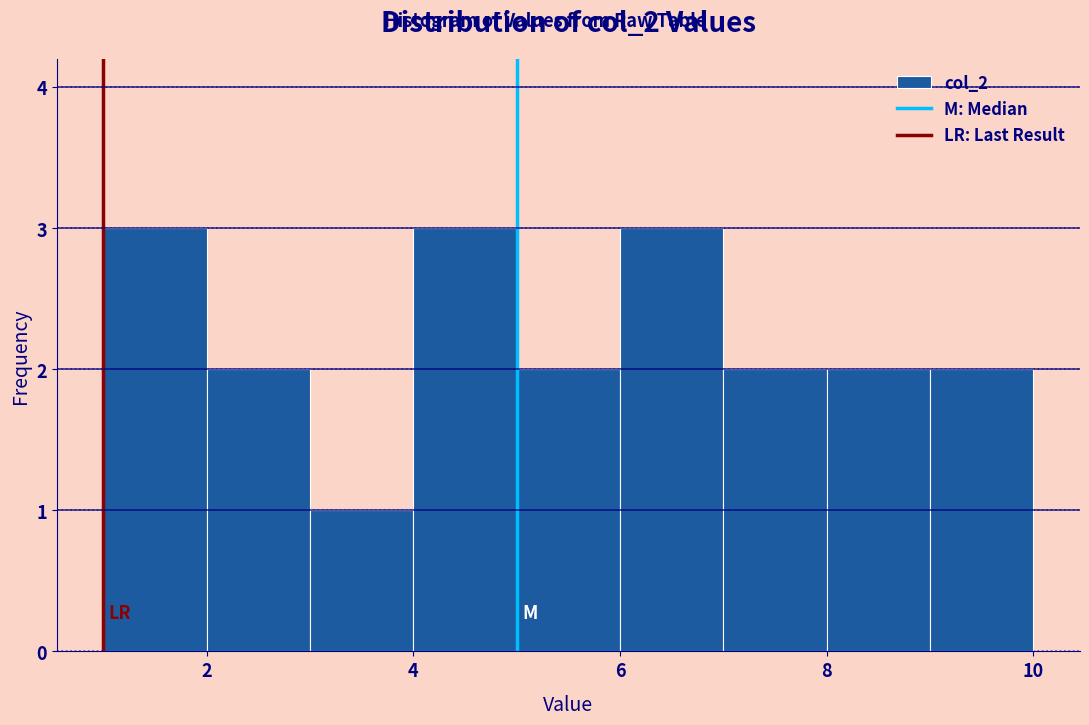

What is the height of the bar covering 3 to 4 on the x-axis? The values are not printed on the chart, so give them approximately, as read against the axis.

1